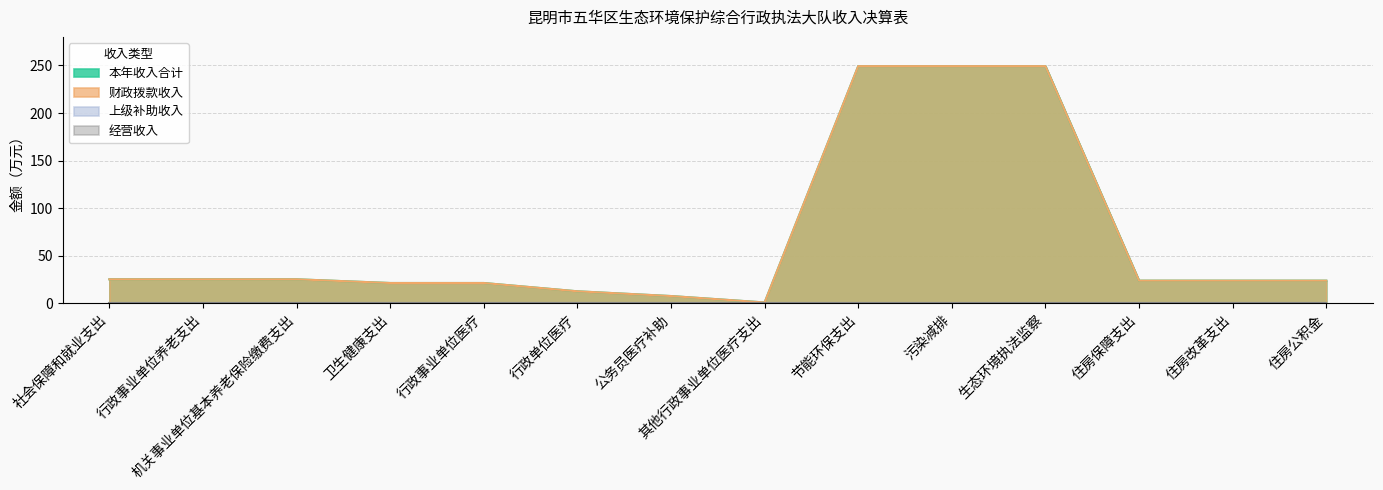

Where is the first local minimum for 本年收入合计?

其他行政事业单位医疗支出